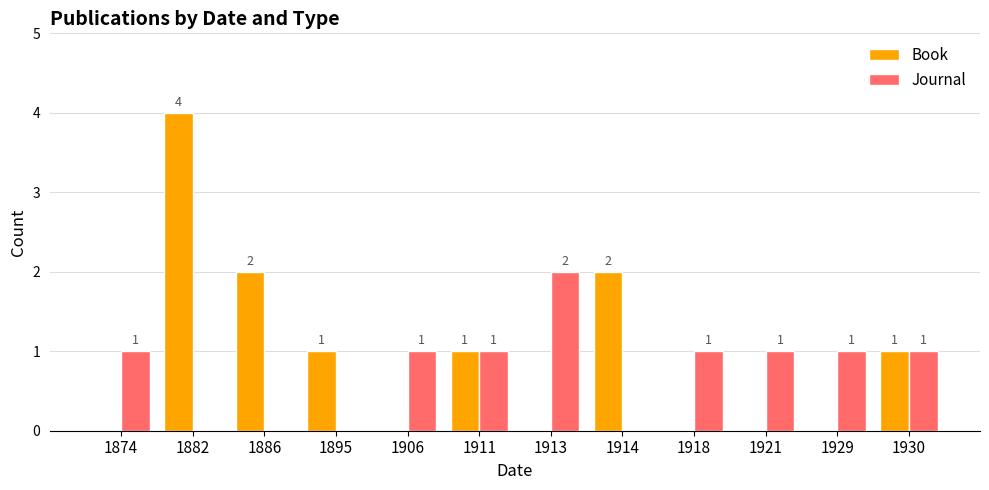

Which series has the largest total across all categories?

Book